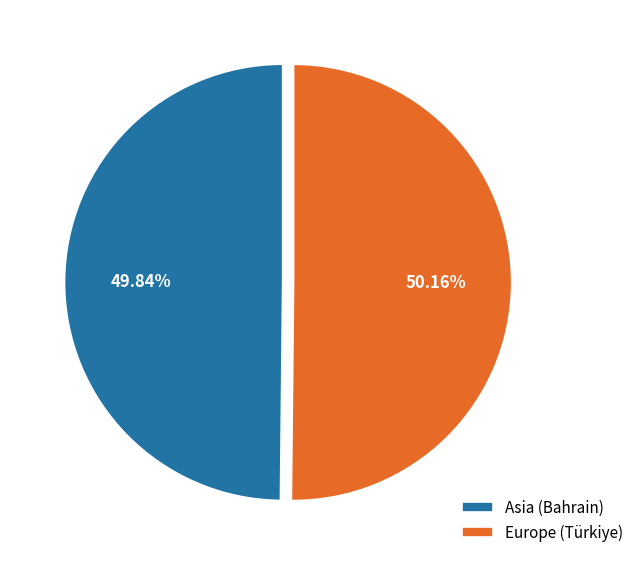

Count the number of slices in the pie.

2